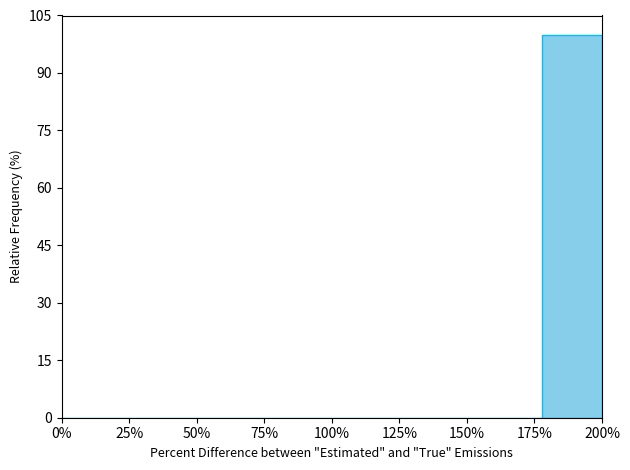

Reading left to right, extract all data points from this chart.

0%=0	25%=0	50%=0	75%=0	100%=0	125%=0	150%=0	175%=0	200%=100